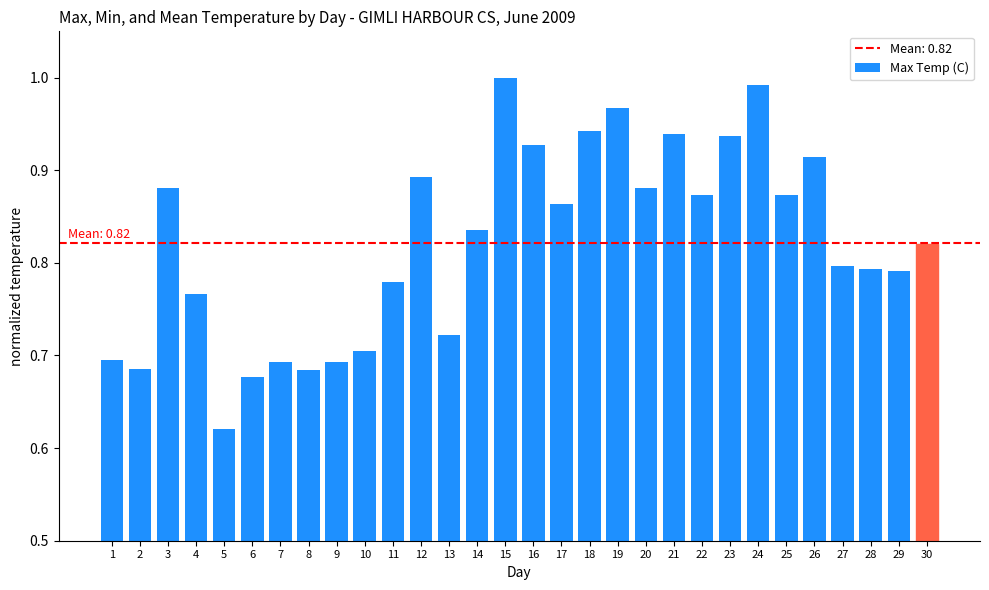

The chart shows a value of 0.7 at 8. True or false?

True